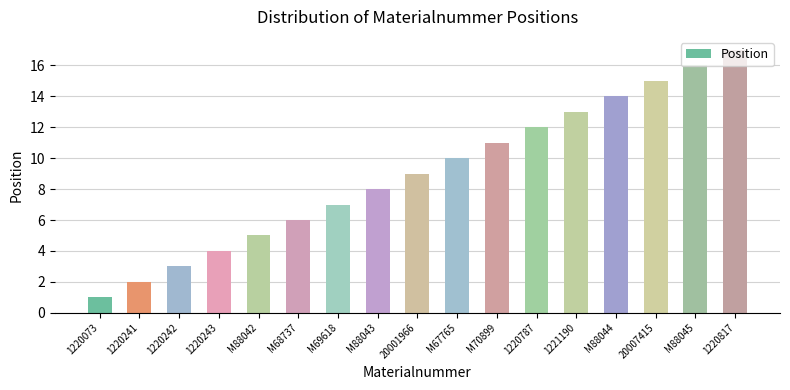

True or false: the data shows 6 at M68737.

True